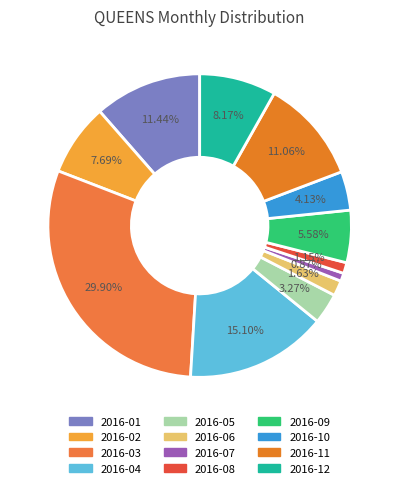

What portion of the pie excludes 2016-11?

88.9%